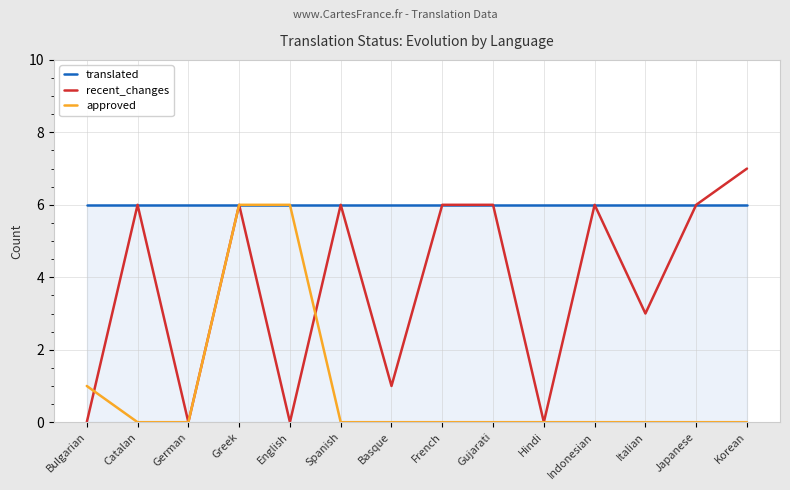

Which series has the largest range (max minus min)?

recent_changes